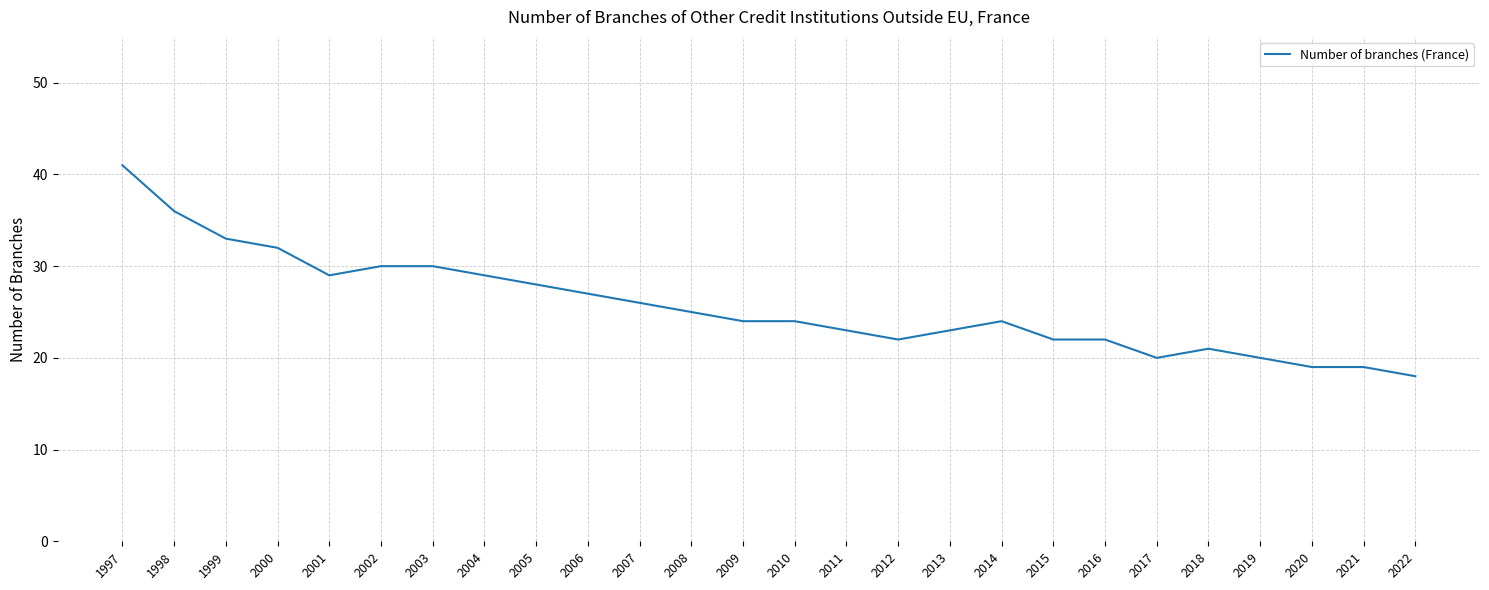

Reading right to left, extract all data points from this chart.

2022=18	2021=19	2020=19	2019=20	2018=21	2017=20	2016=22	2015=22	2014=24	2013=23	2012=22	2011=23	2010=24	2009=24	2008=25	2007=26	2006=27	2005=28	2004=29	2003=30	2002=30	2001=29	2000=32	1999=33	1998=36	1997=41